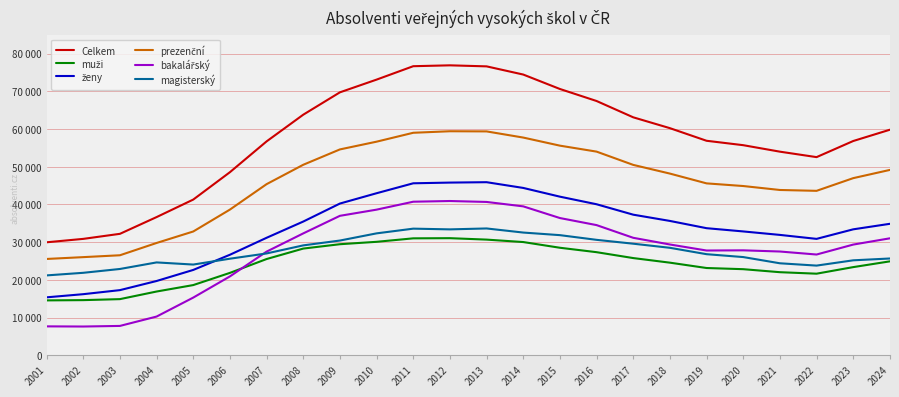

Does the chart display data point markers on the line(s)?

No